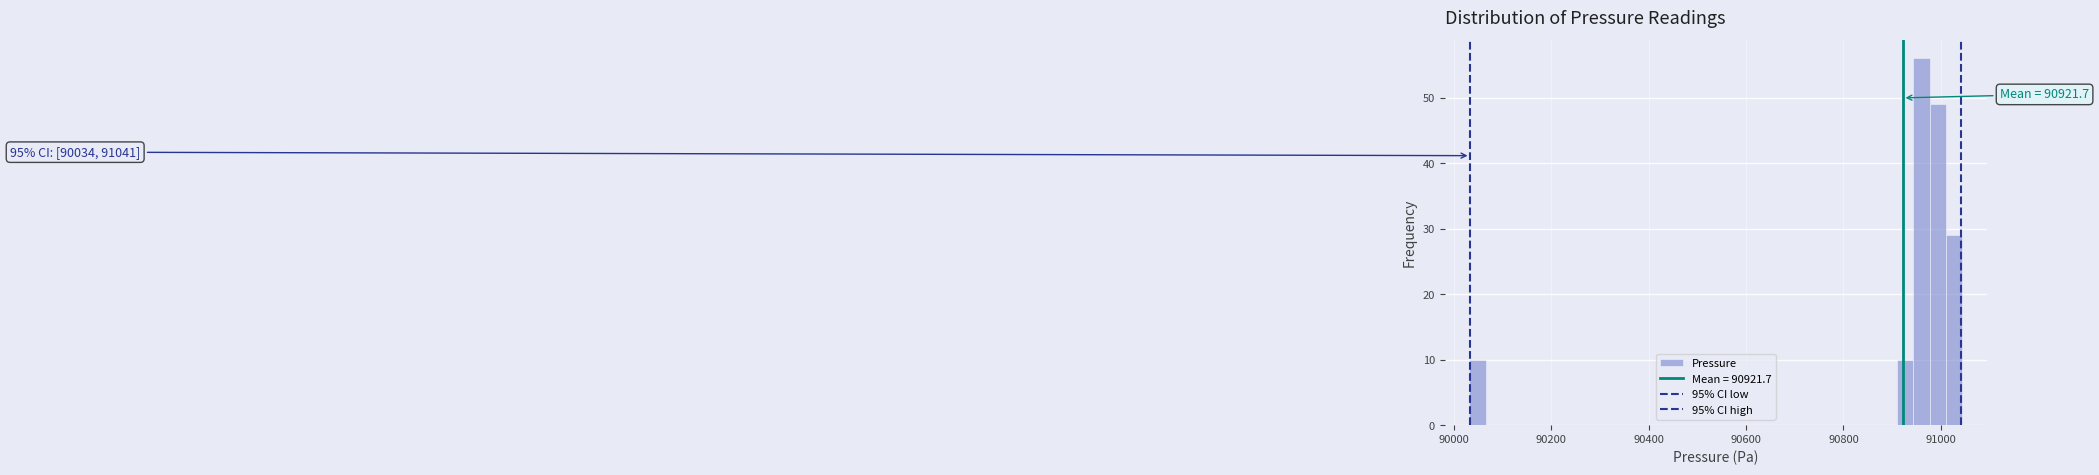

Read against the x-axis, roughly where is the centre of the tallest bar?

90960